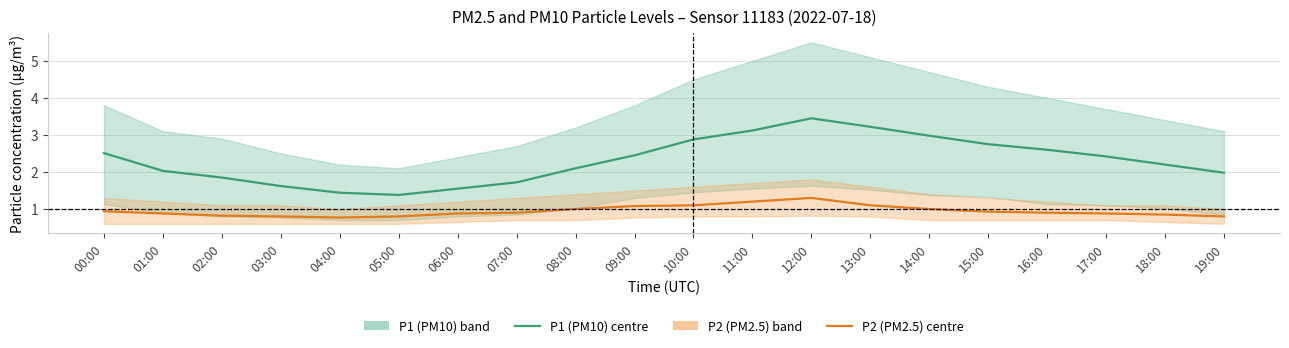

Which series has the widest spread of values?

P1 (PM10)